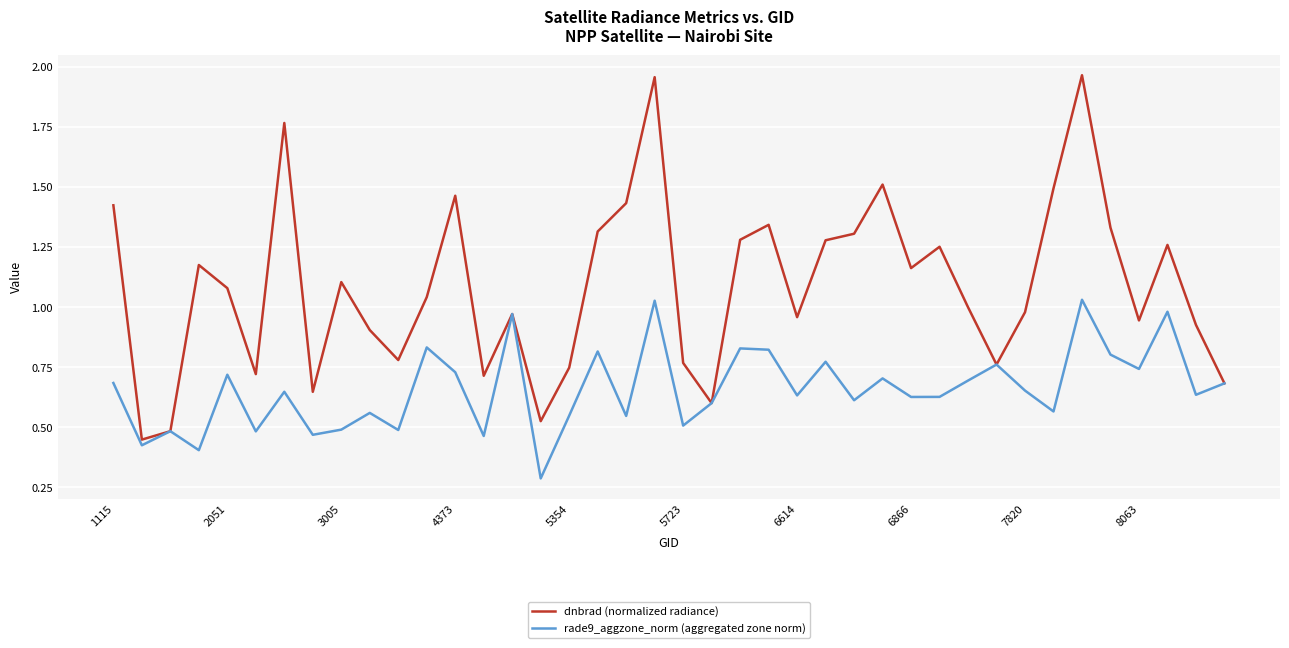

What is the smallest value displayed?

0.3